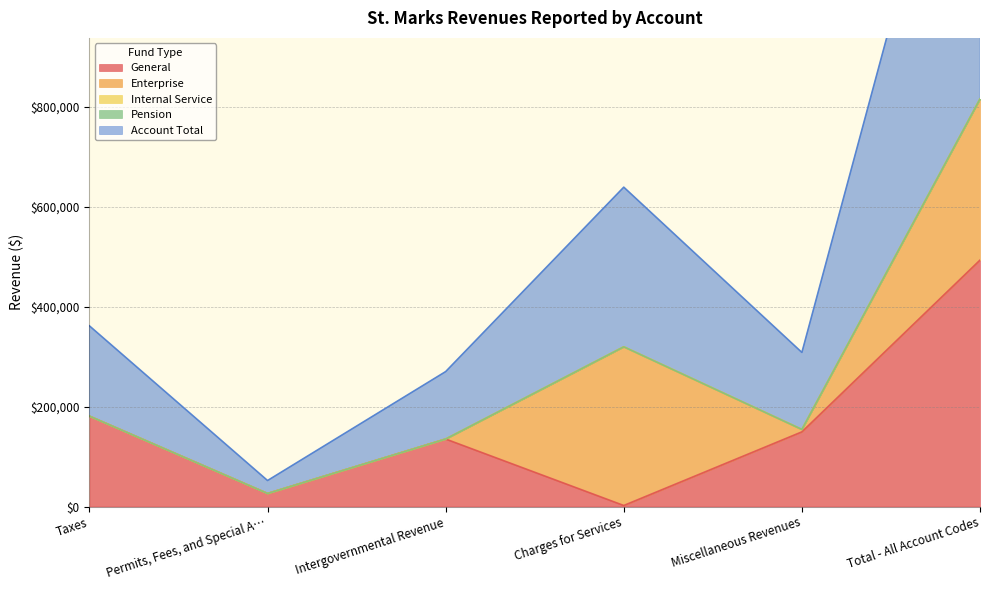

How many lines are shown in the chart?

5